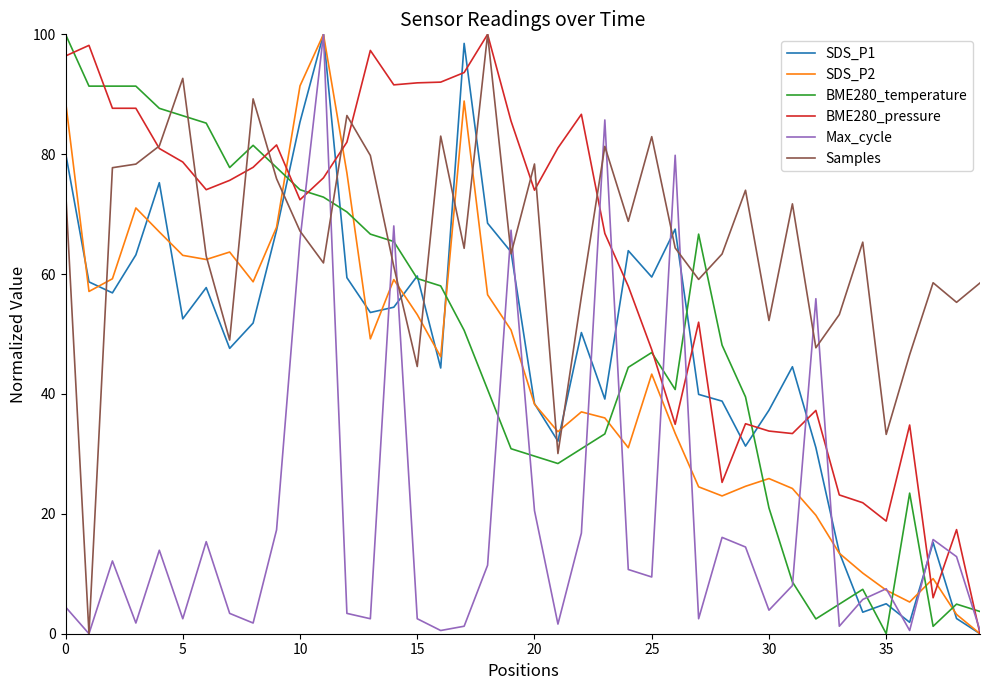

What is the greatest value displayed?

100.0